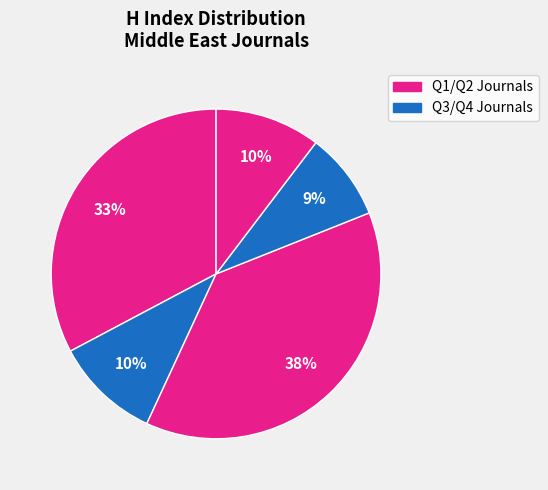

Does any single category account for the majority?

No